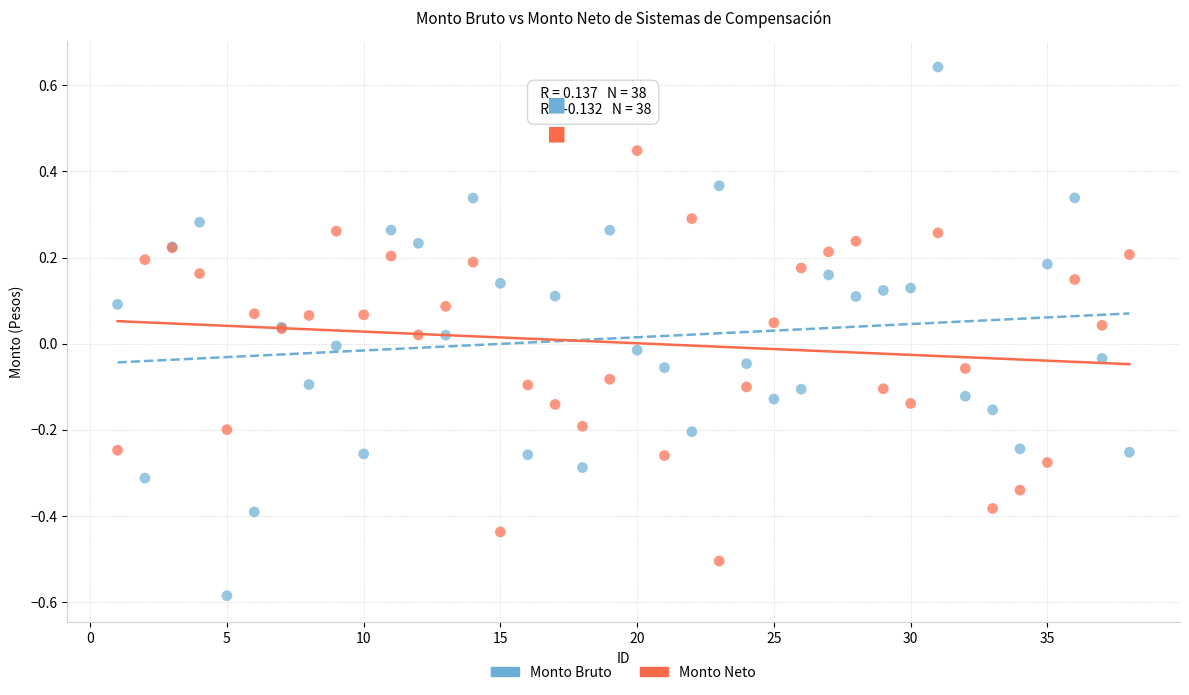

Which series reaches the maximum Y coordinate?

Monto Bruto